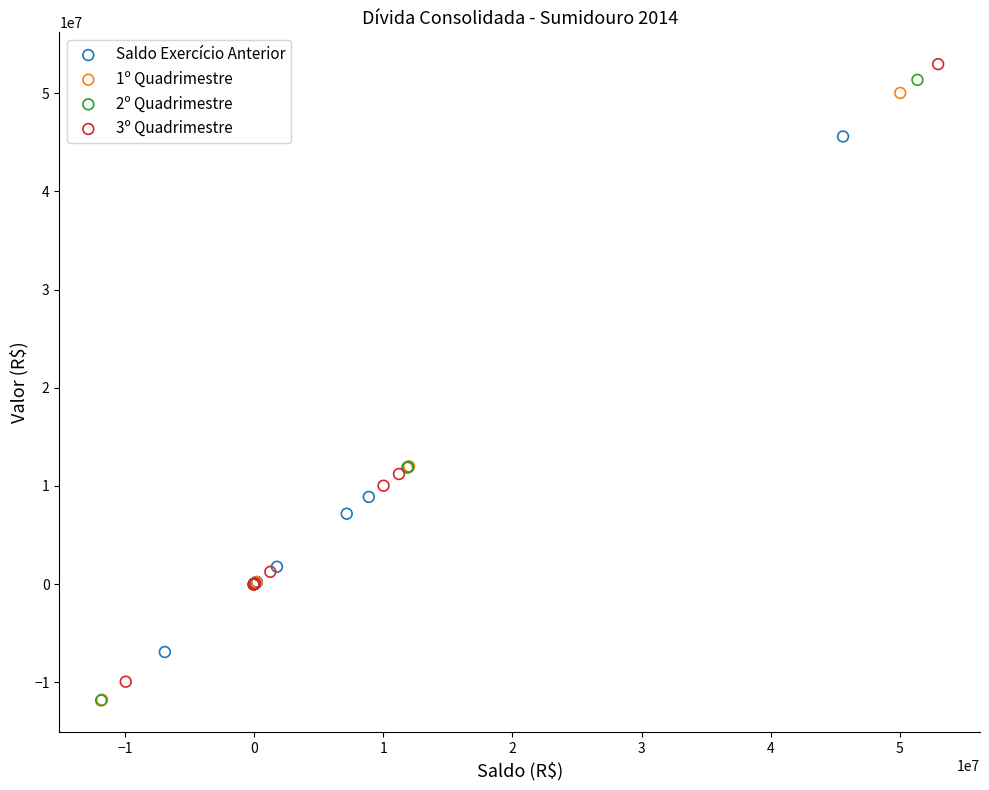

What are all the series names shown in the legend?

Saldo Exercício Anterior, 1º Quadrimestre, 2º Quadrimestre, 3º Quadrimestre